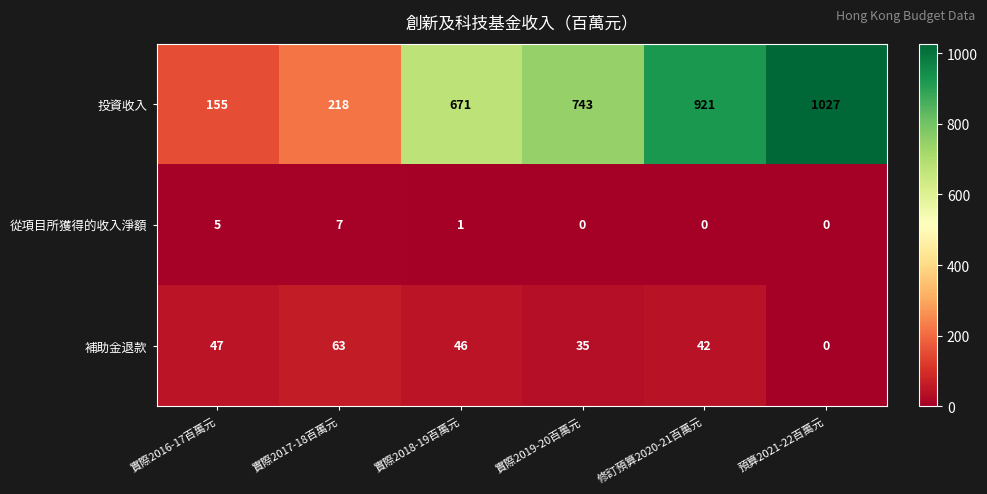

List the series in order of their peak value, lowest first.

從項目所獲得的收入淨額, 補助金退款, 投資收入